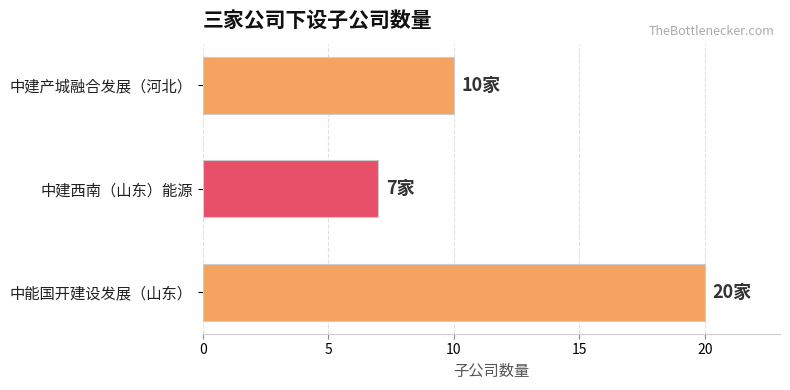

Are the bars horizontal?

Yes